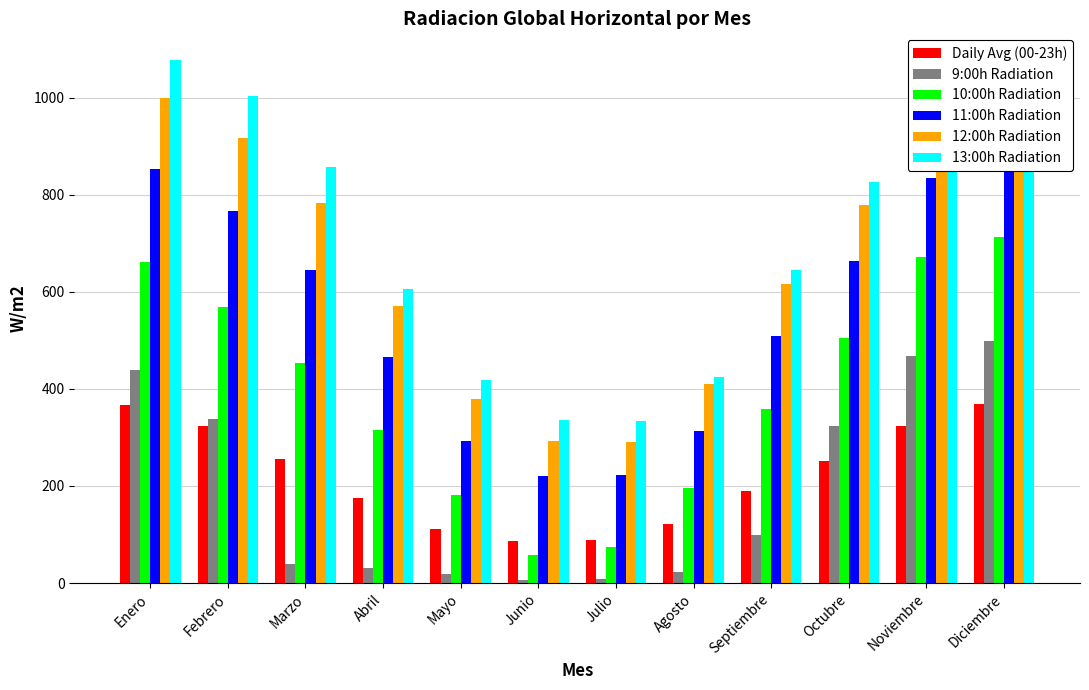

Reading left to right, transcribe all the data shown in this chart.

Daily Avg (00-23h): Enero=366.3	Febrero=324.4	Marzo=256.5	Abril=174.7	Mayo=112.3	Junio=86.0	Julio=88.5	Agosto=120.8	Septiembre=190.3	Octubre=251.2	Noviembre=323.5	Diciembre=369.1
9:00h Radiation: Enero=438.1	Febrero=337.5	Marzo=40.2	Abril=31.7	Mayo=18.4	Junio=7.2	Julio=8.0	Agosto=22.9	Septiembre=99.5	Octubre=324.5	Noviembre=468.4	Diciembre=498.2
10:00h Radiation: Enero=662.2	Febrero=568.8	Marzo=454.1	Abril=315.2	Mayo=181.2	Junio=57.7	Julio=74.9	Agosto=194.9	Septiembre=359.1	Octubre=504.6	Noviembre=671.9	Diciembre=712.9
11:00h Radiation: Enero=852.1	Febrero=765.8	Marzo=645.2	Abril=466.5	Mayo=292.7	Junio=220.8	Julio=221.9	Agosto=314.3	Septiembre=509.5	Octubre=664.0	Noviembre=834.2	Diciembre=889.6
12:00h Radiation: Enero=999.8	Febrero=917.6	Marzo=783.6	Abril=571.2	Mayo=379.2	Junio=292.0	Julio=289.9	Agosto=409.8	Septiembre=617.1	Octubre=778.7	Noviembre=956.2	Diciembre=1019.8
13:00h Radiation: Enero=1078.6	Febrero=1004.2	Marzo=857.3	Abril=606.8	Mayo=418.4	Junio=336.0	Julio=334.4	Agosto=425.6	Septiembre=644.0	Octubre=825.5	Noviembre=1008.0	Diciembre=1075.1